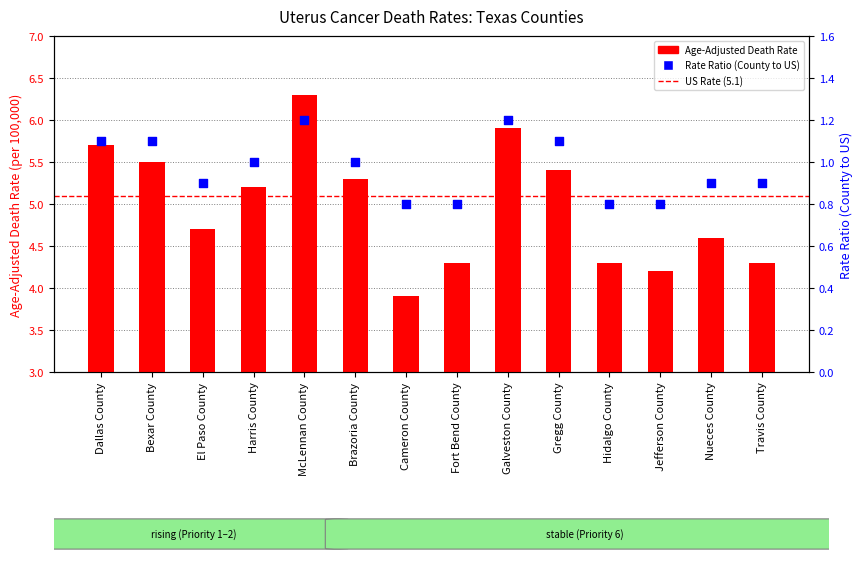

At how many categories does at least one series exceed 3?

14